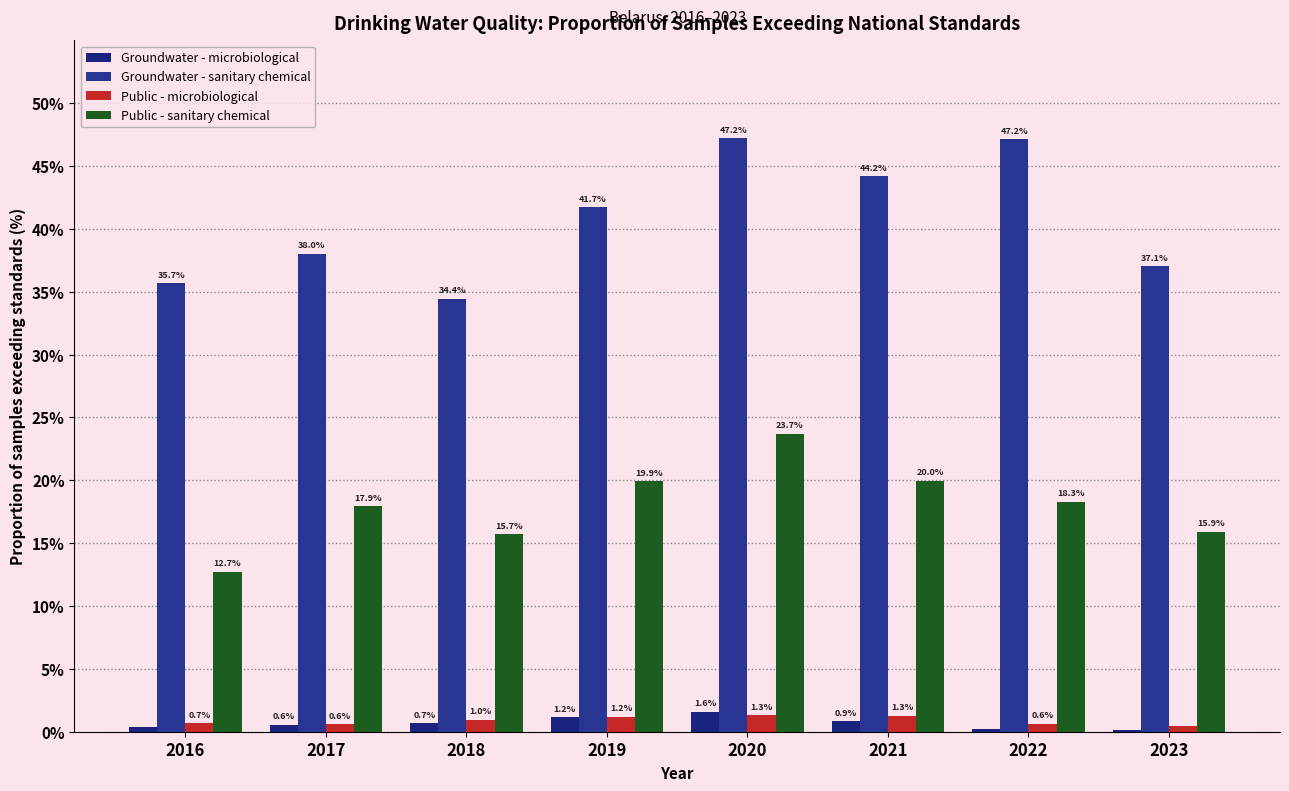

Count the number of data series in this chart.

4